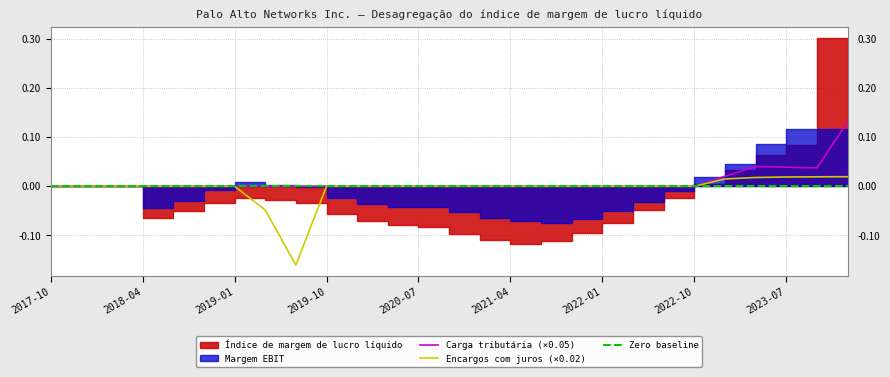

The value of Encargos com juros (×0.02) at 2020-07 is 0.1. True or false?

False